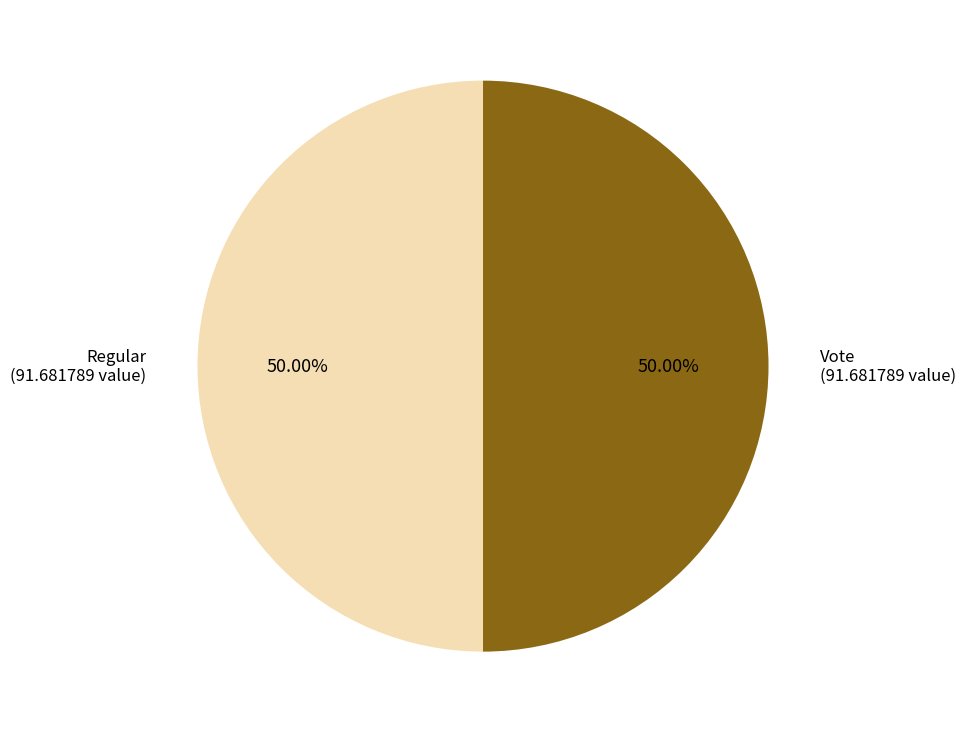

To the nearest percent, what percentage of the pie is Vote?

50%